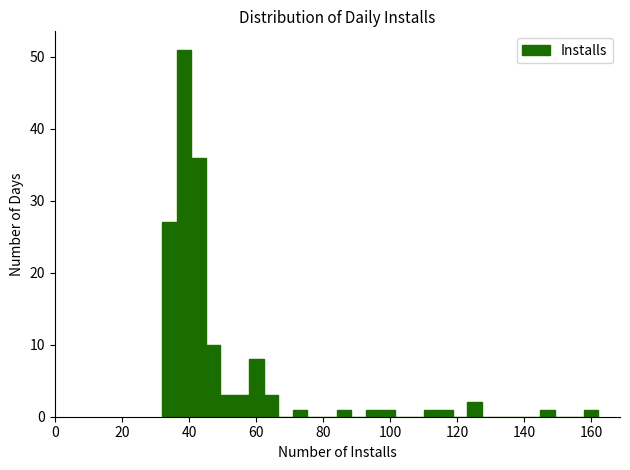

Around what value on the x-axis is the tallest bar? Give the approximate position of its centre, as read against the axis.

38